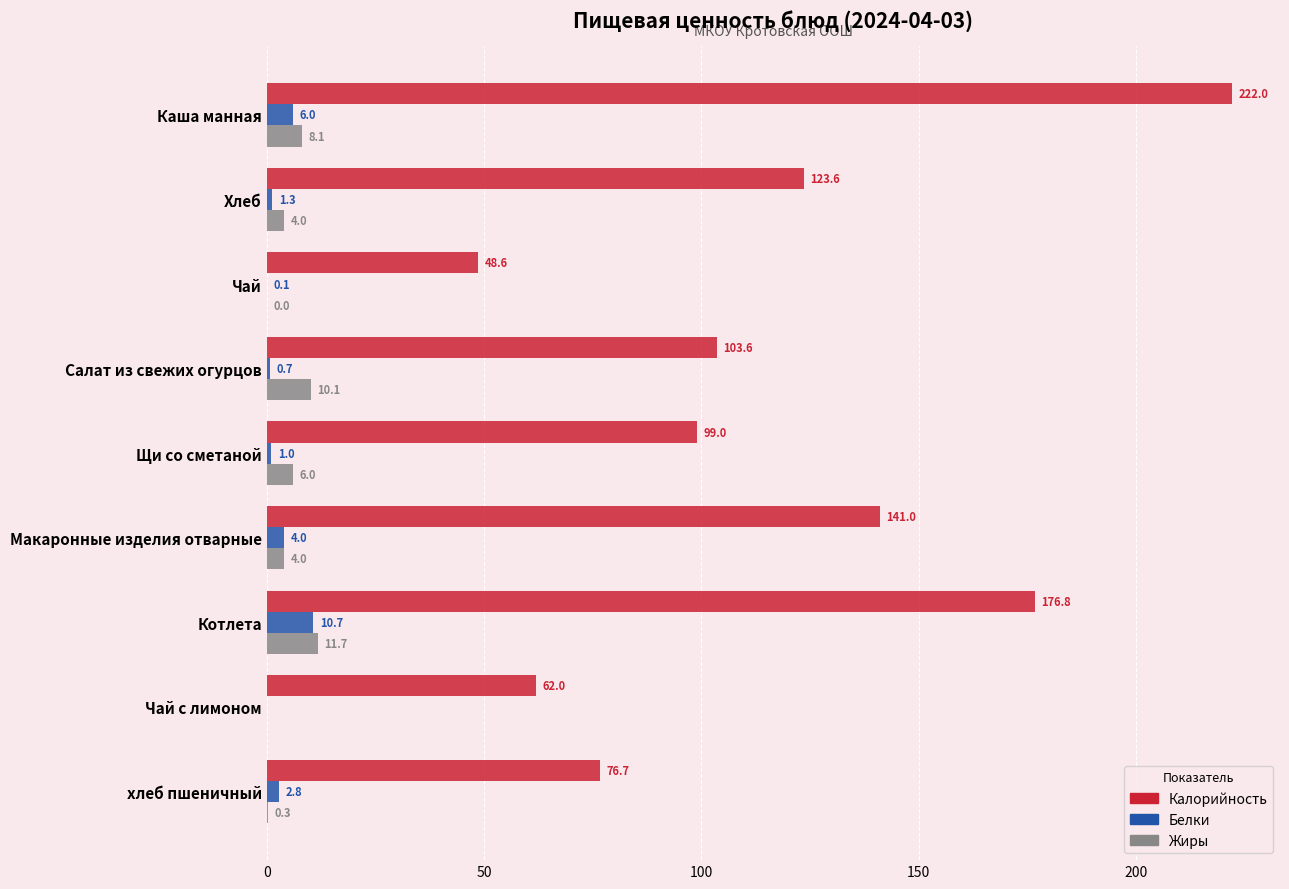

Is it true that Калорийность equals 56.1 at Макаронные изделия отварные?

False